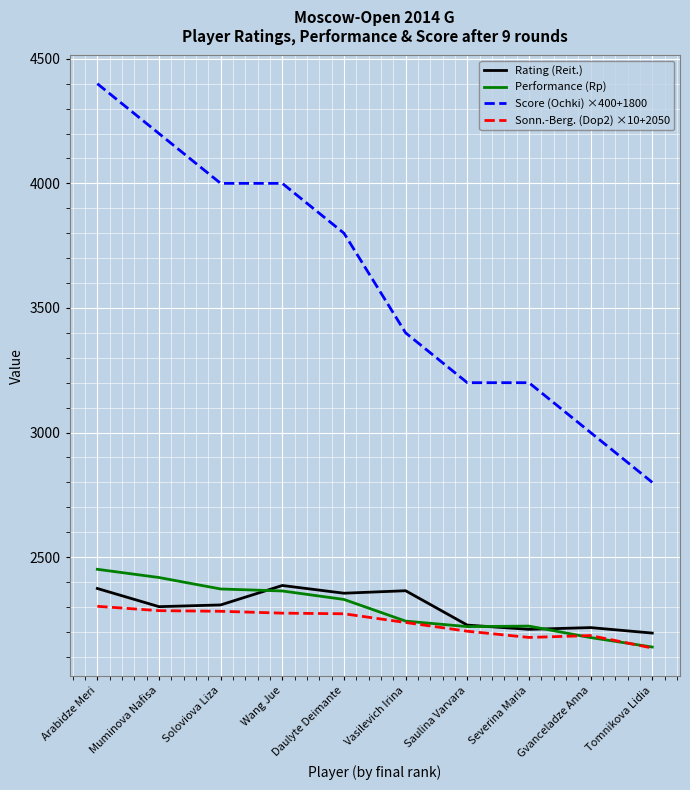

True or false: Score (Ochki) ×400+1800 has more than 2 interior local peaks.

False